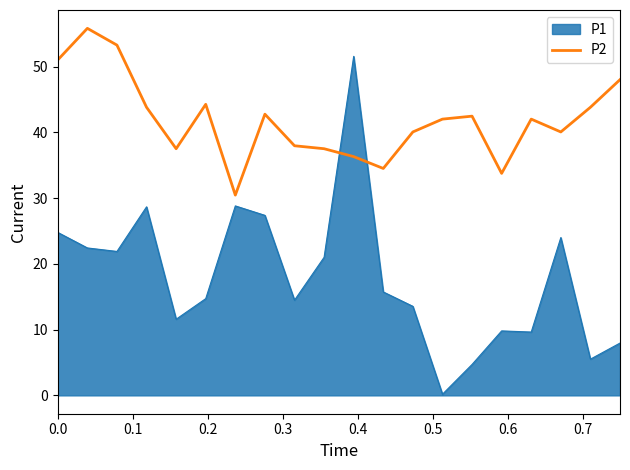

List the series in order of their peak value, lowest first.

P1, P2